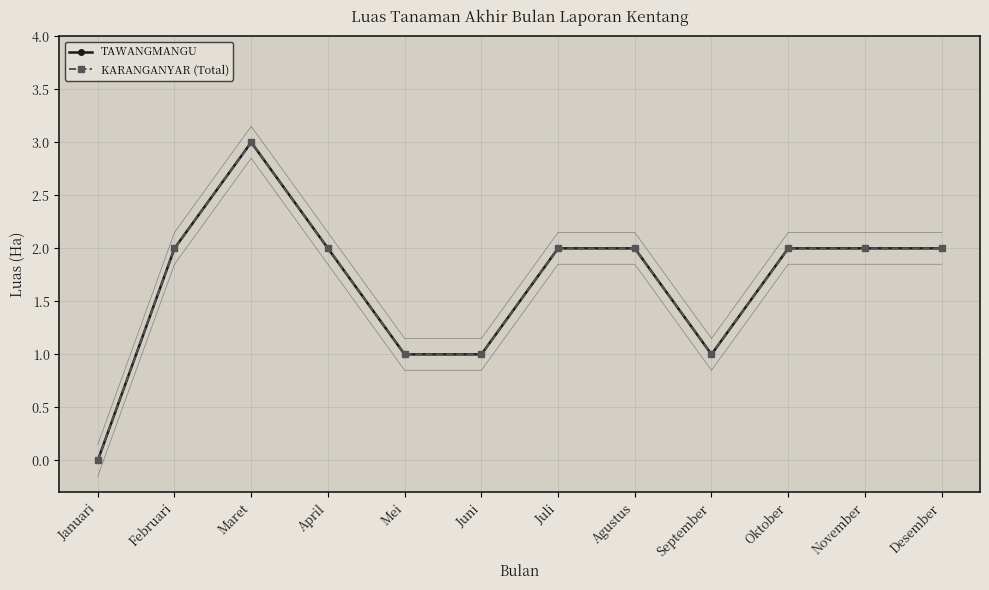

True or false: KARANGANYAR (Total) and TAWANGMANGU intersect in this chart.

False